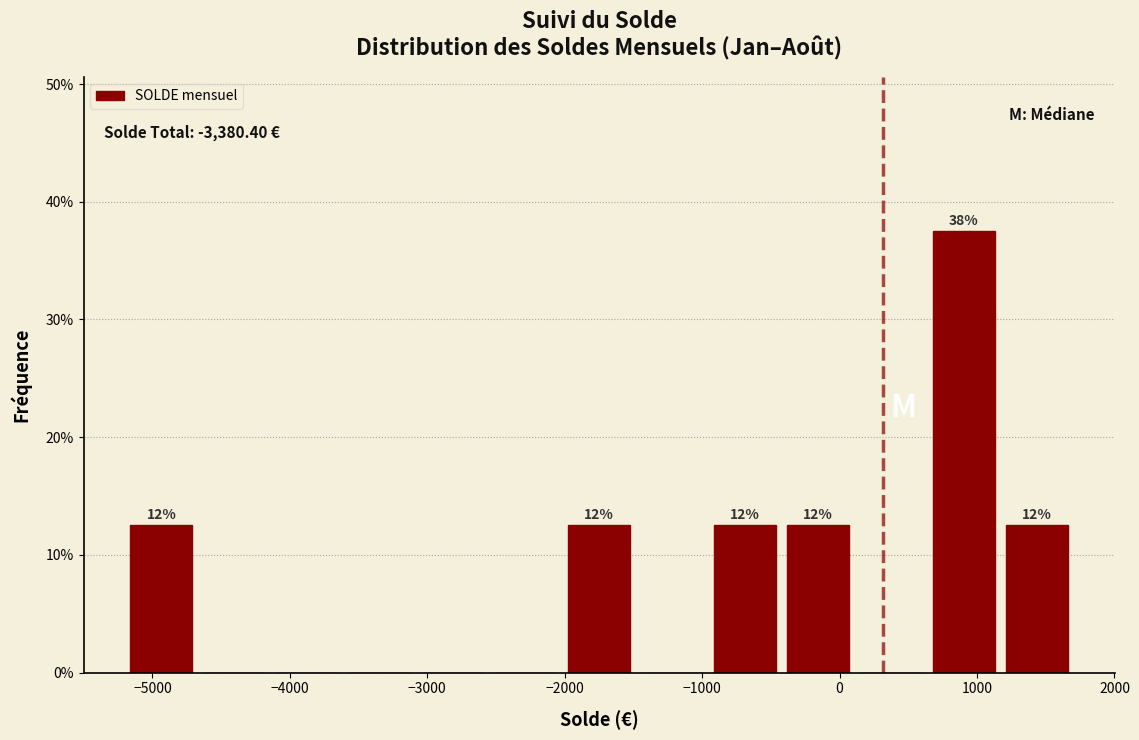

Over which range of the x-axis is the bar tallest?

600 to 1200